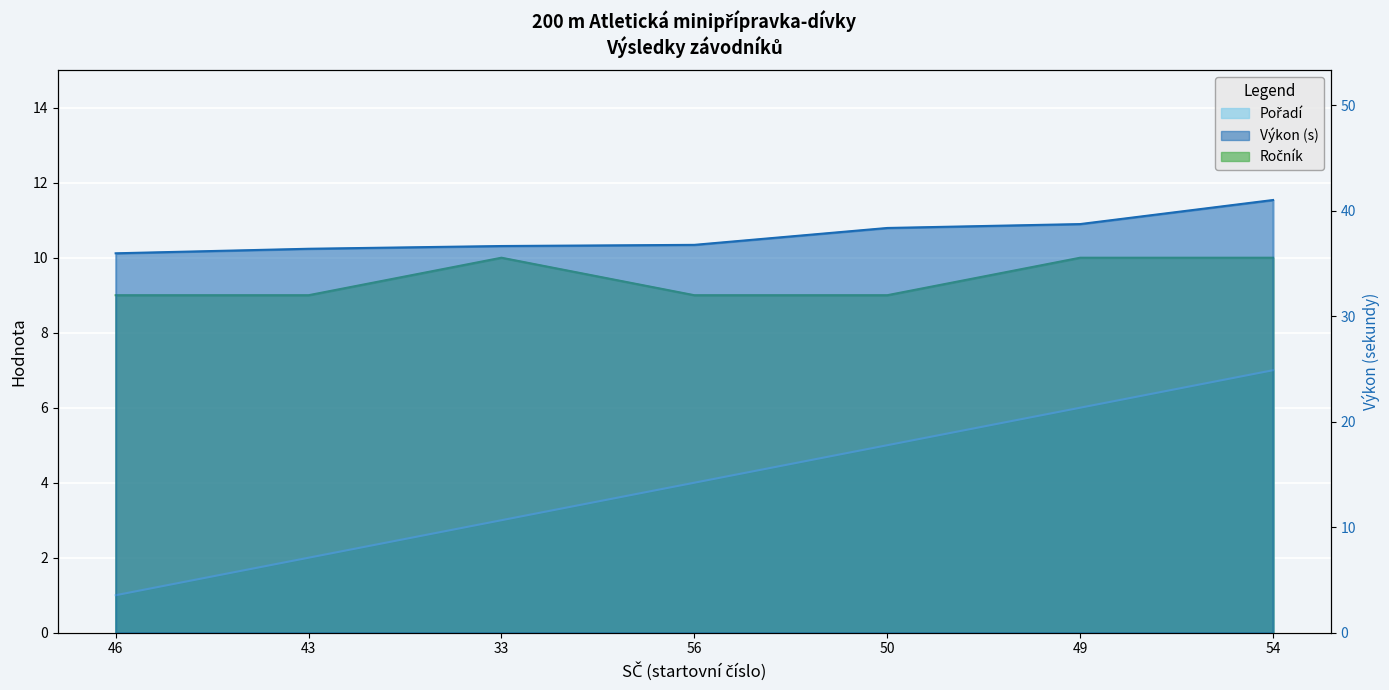

How many lines are shown in the chart?

3